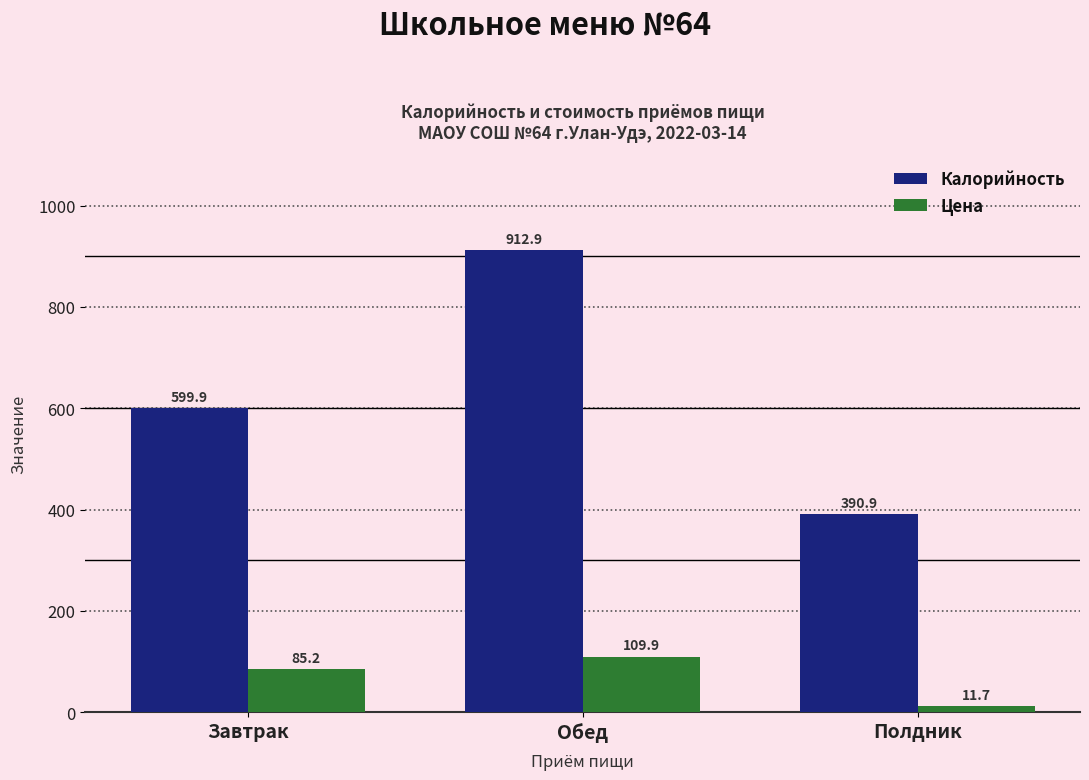

What are all the series names shown in the legend?

Калорийность, Цена